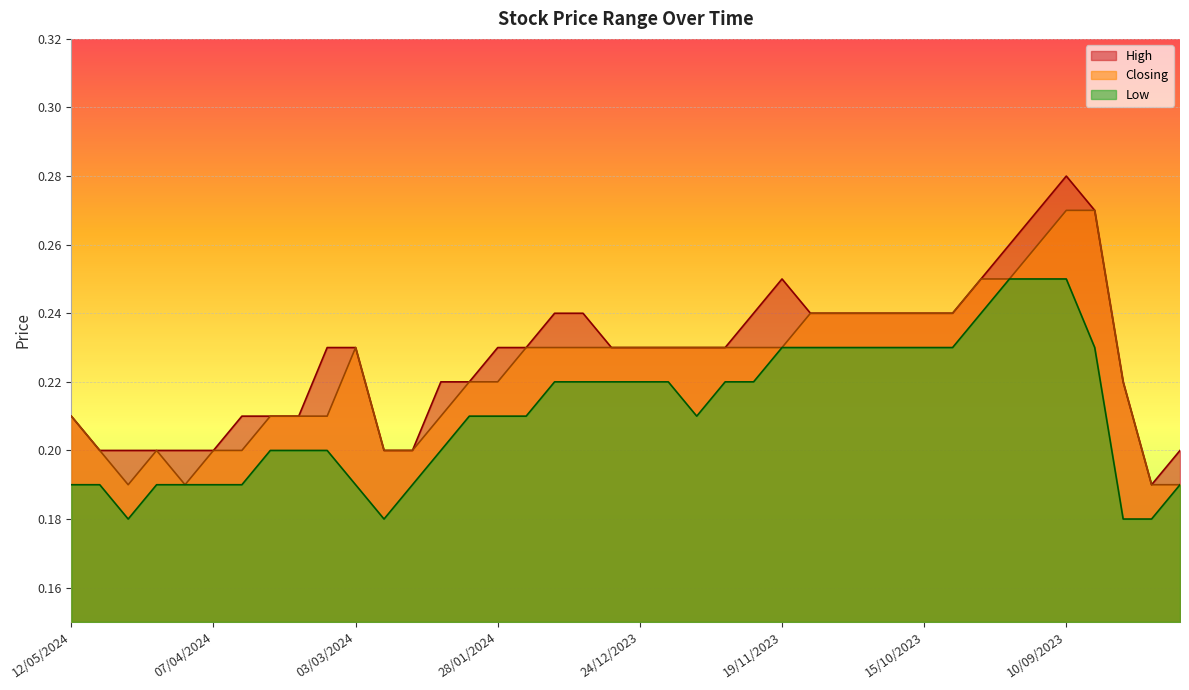

Where is Closing nearest to the value 0?

28/04/2024